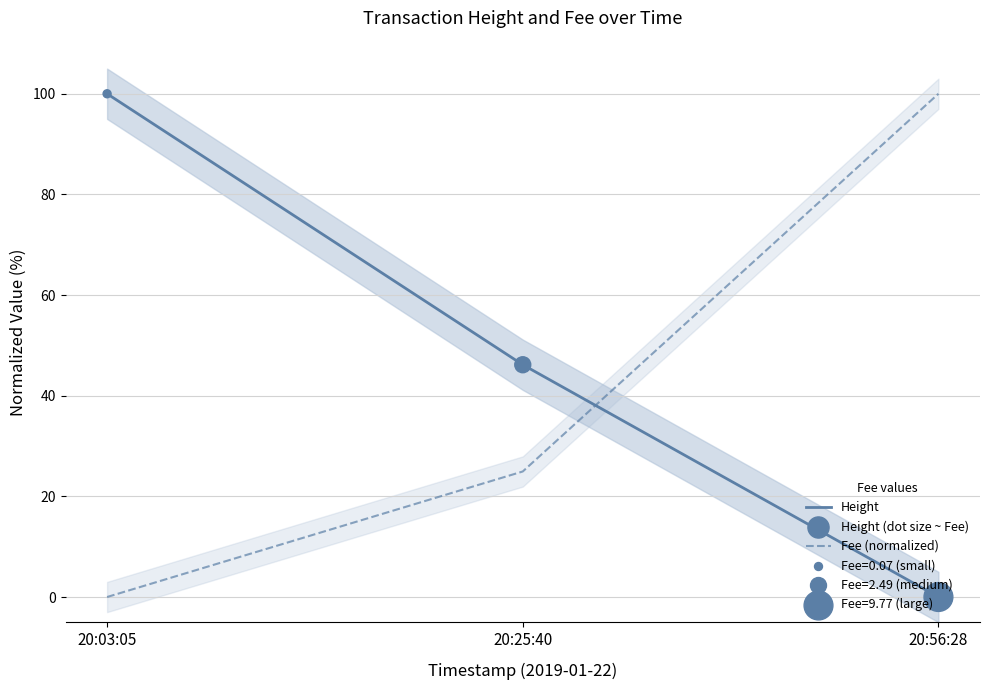

Which series has the largest total across all categories?

Height